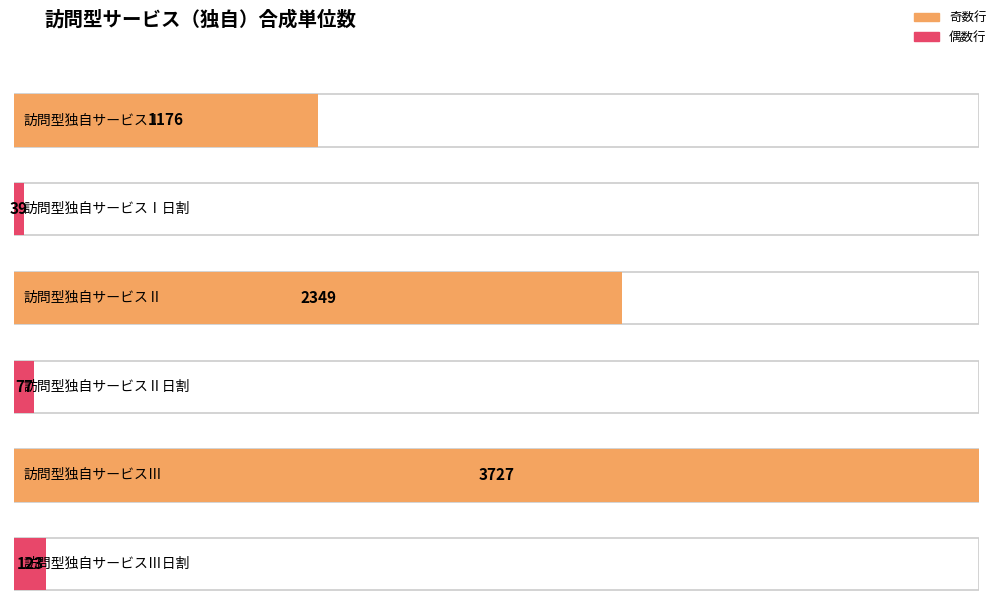

True or false: the data shows 1717 at 訪問型独自サービスⅠ.

False